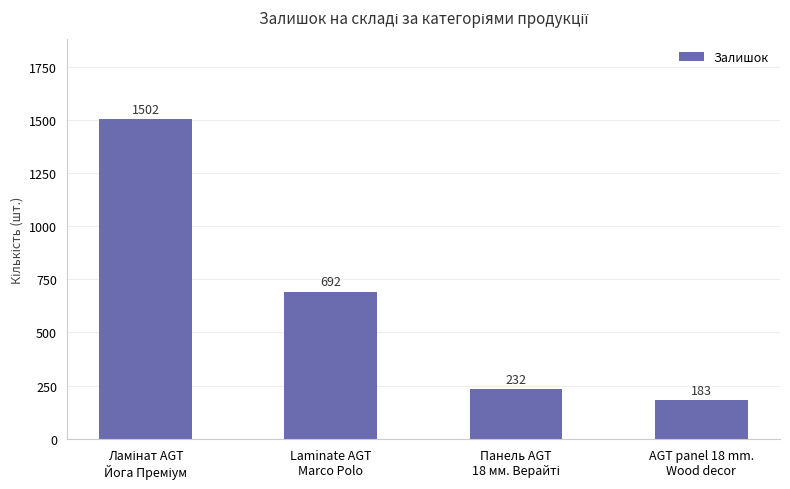

Reading left to right, what are all the values shown in this chart?

1502	692	232	183